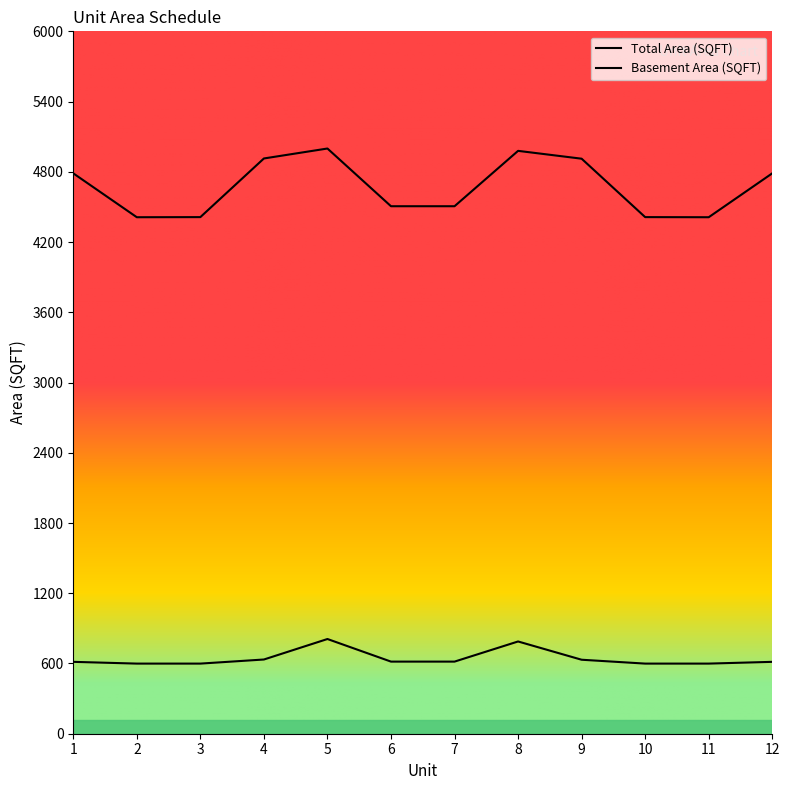

Between 6 and 10, which is larger?

6